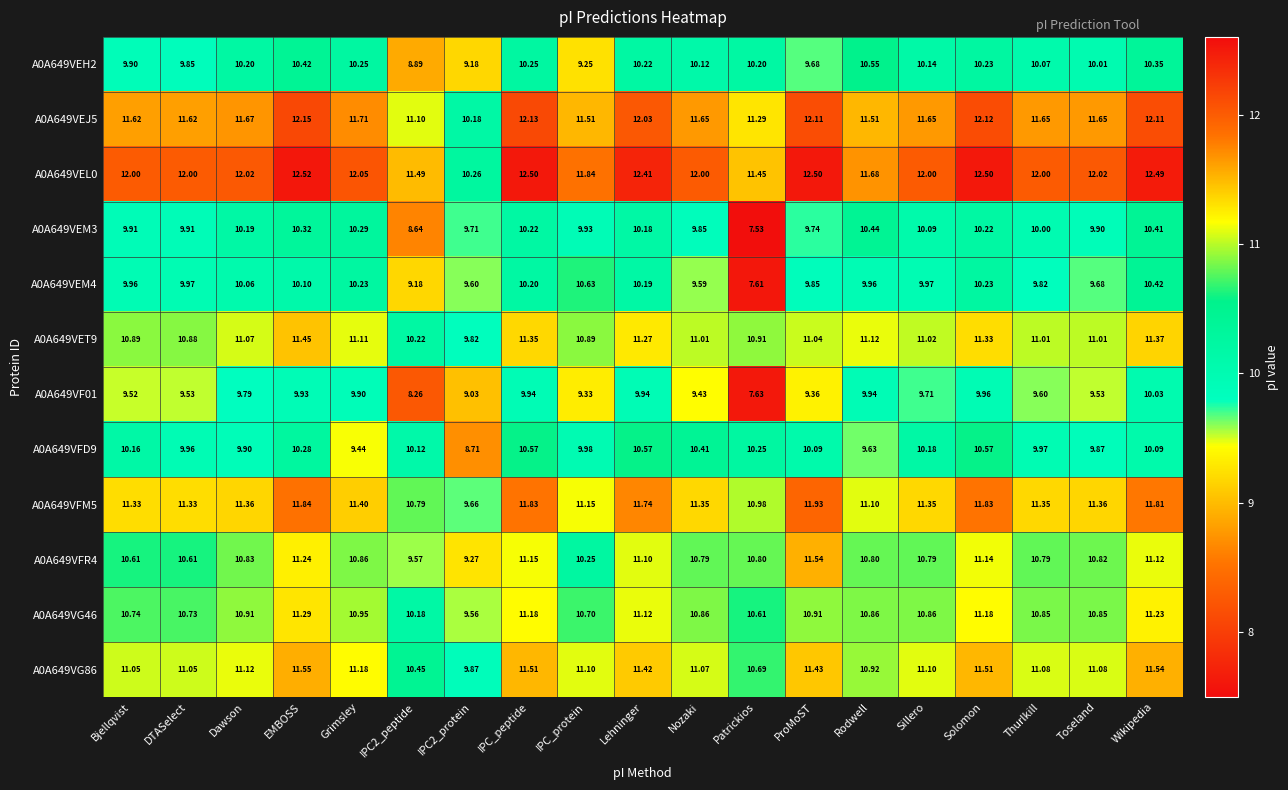

How many data points in A0A649VET9 are above 11?

13